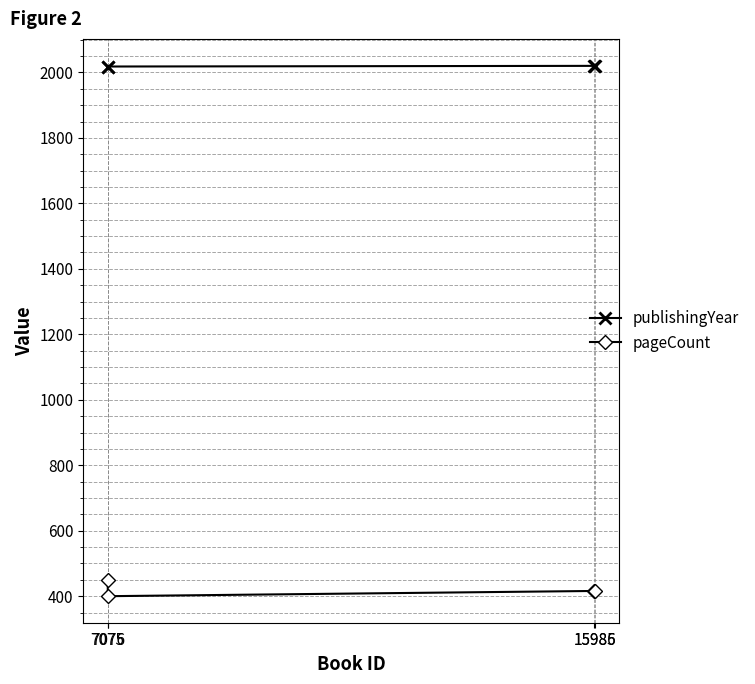

What is the maximum value shown in the chart?

2021